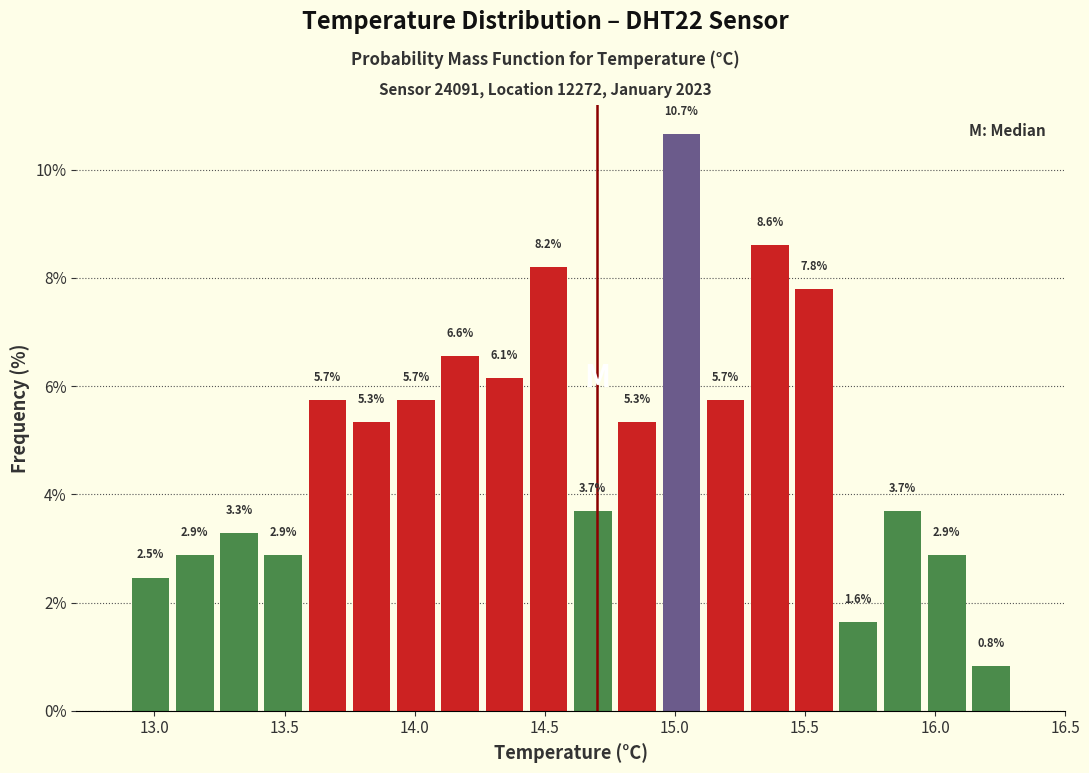

Around what value on the x-axis is the tallest bar? Give the approximate position of its centre, as read against the axis.

15.05